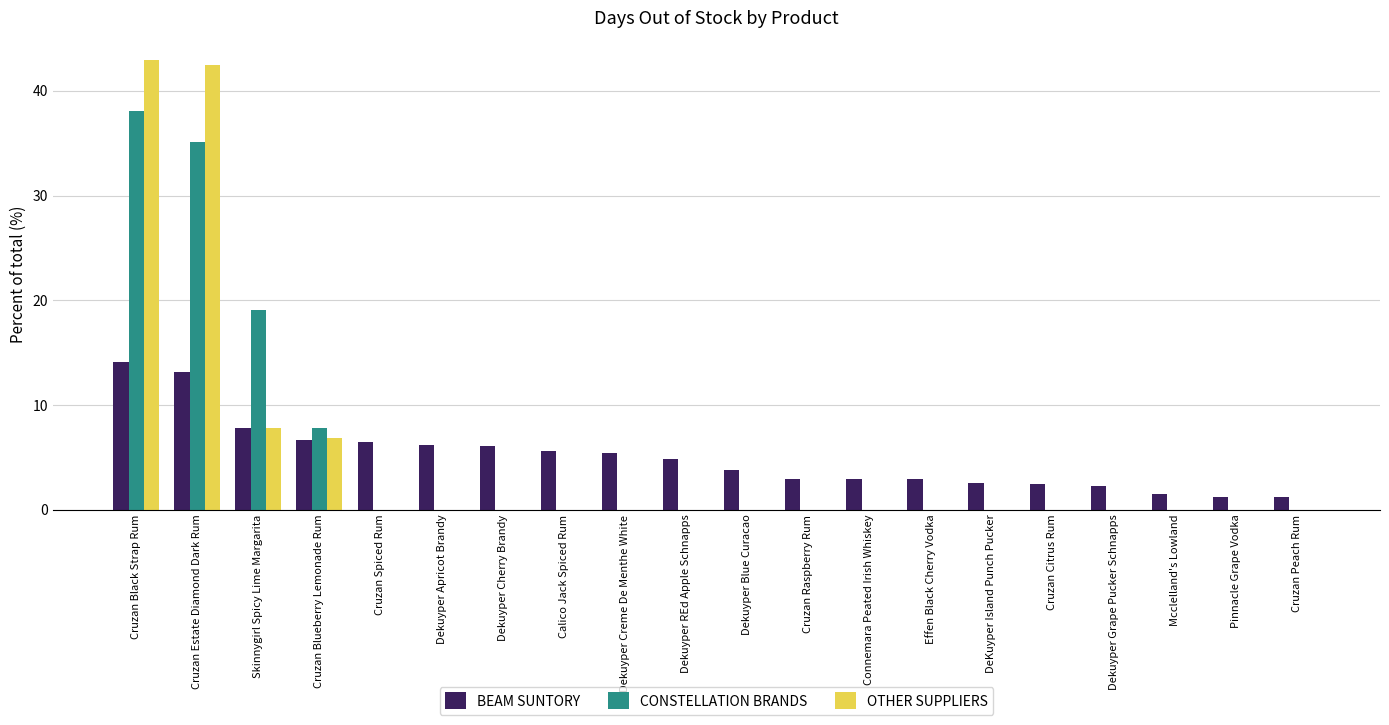

What is the total value across all series at Cruzan Blueberry Lemonade Rum?

21.3